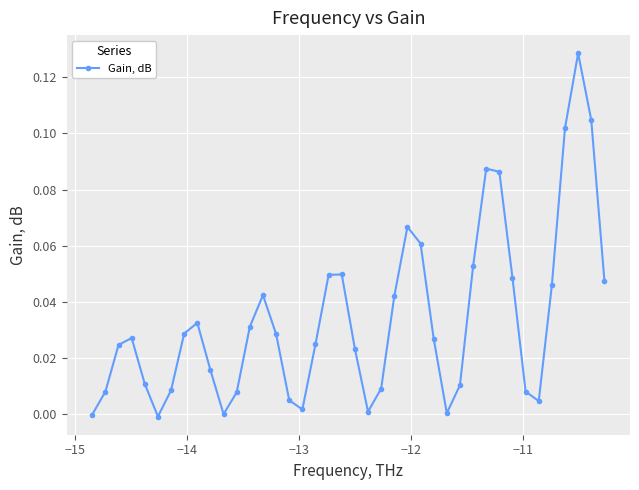

How many points are lower than both their immediate neighbors (excluding endpoints)?

6